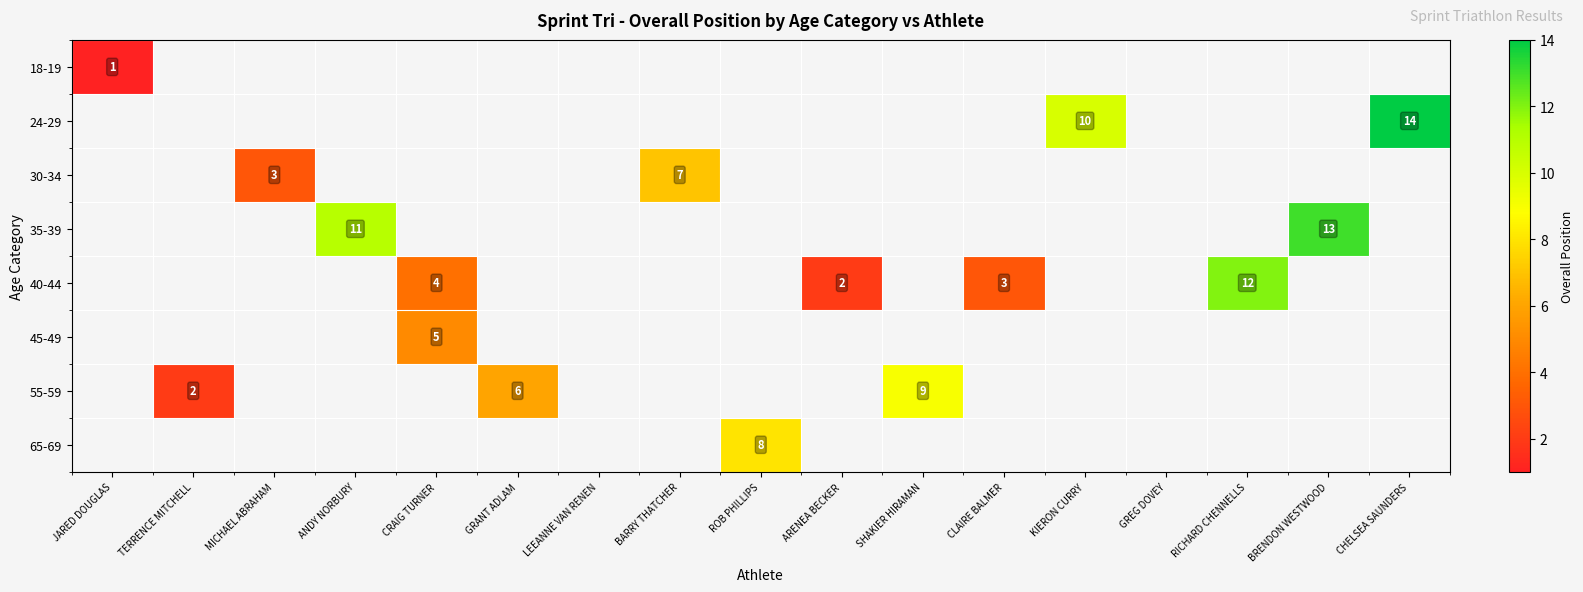

The value of 40-44 at CRAIG TURNER is 4. True or false?

True